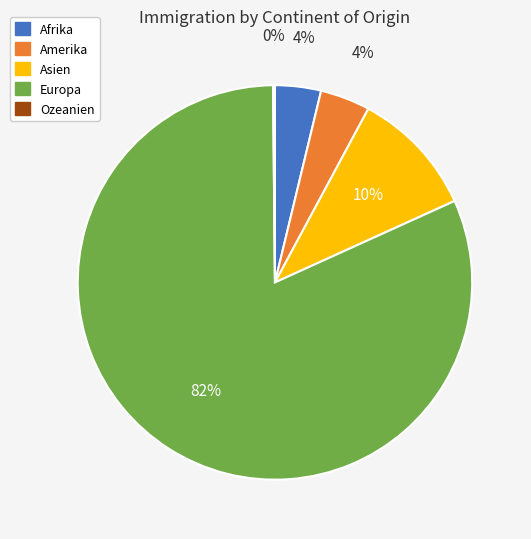

Which category has the biggest portion of the pie?

Europa